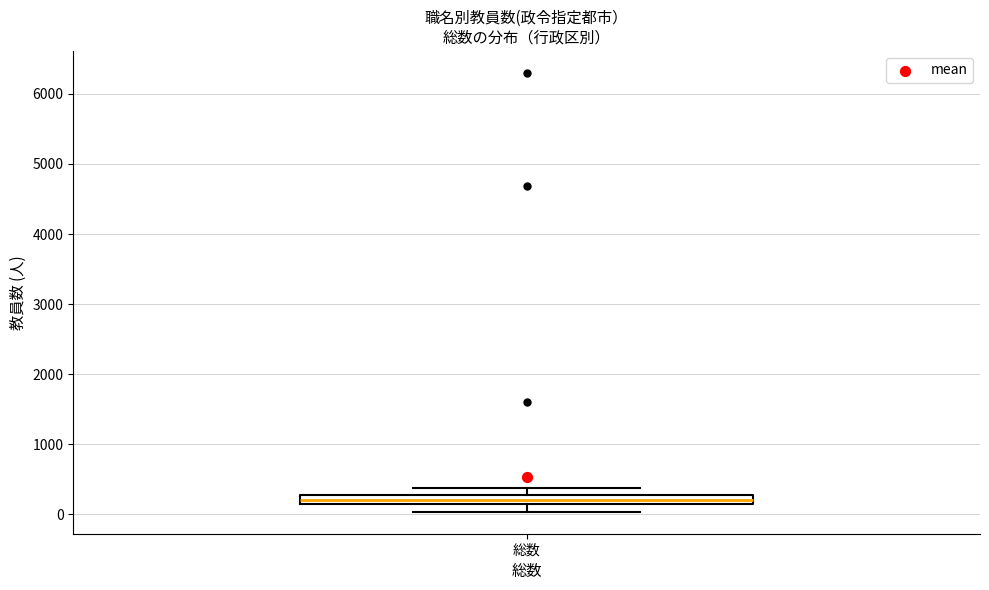

Where does the median line of the box for 総数 sit on the y-axis? The values are not printed on the chart, so give them approximately, as read against the axis.

200